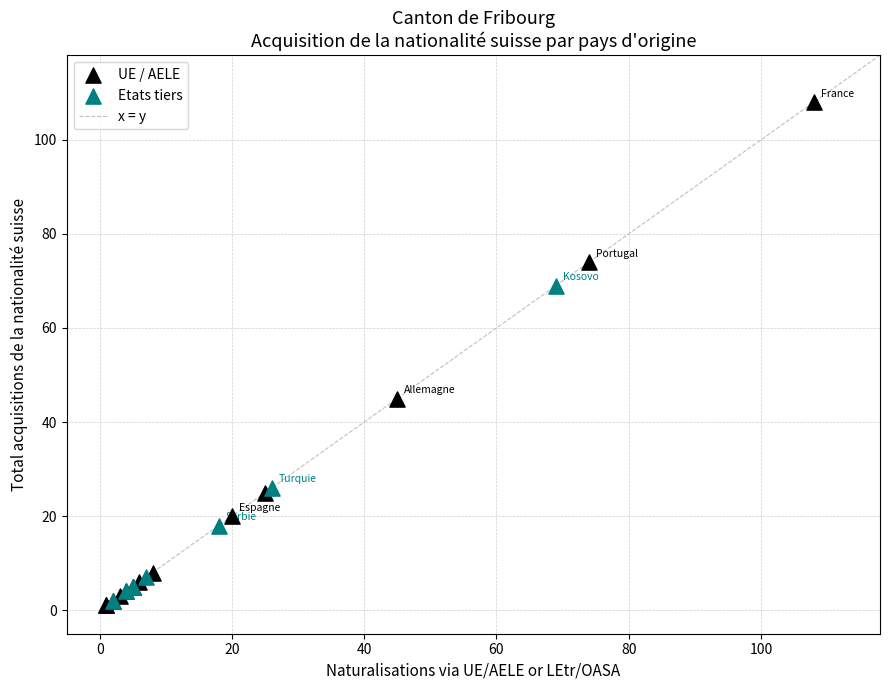

Which series reaches the maximum Y coordinate?

UE / AELE